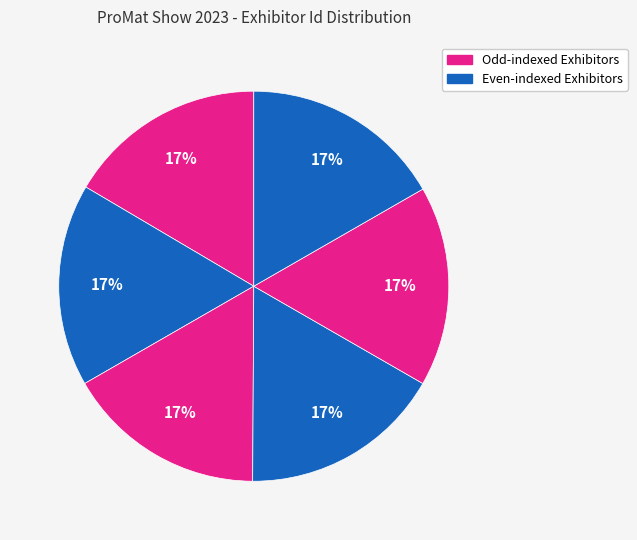

How many slices are in this pie chart?

6